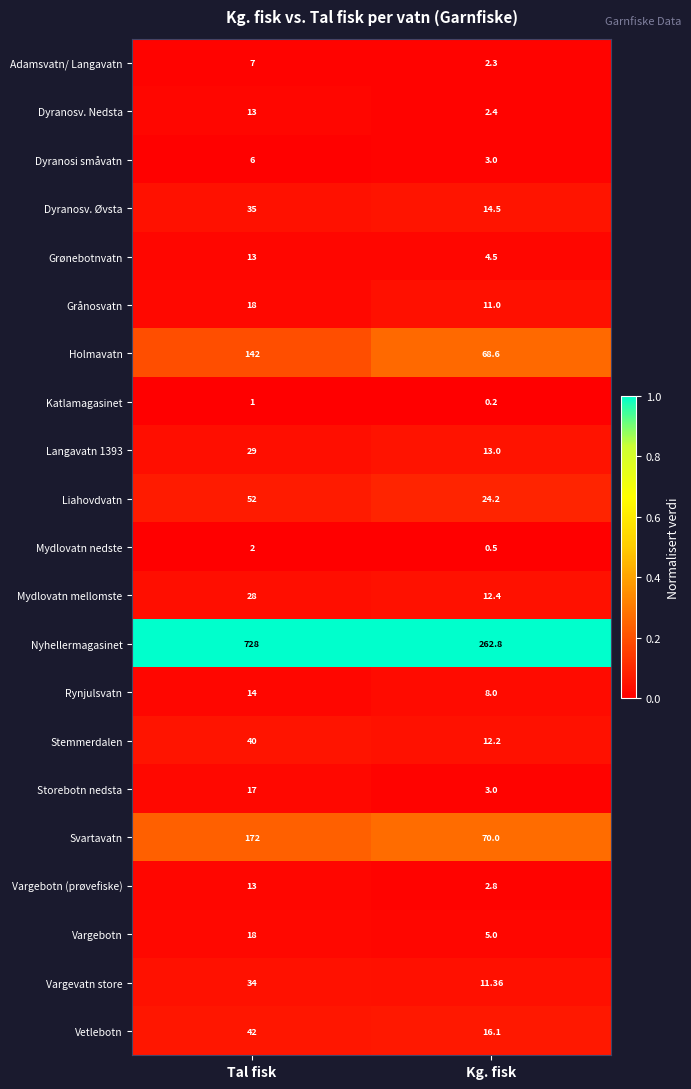

Is the value of Dyranosi småvatn at Tal fisk greater than the value of Katlamagasinet at Tal fisk?

Yes